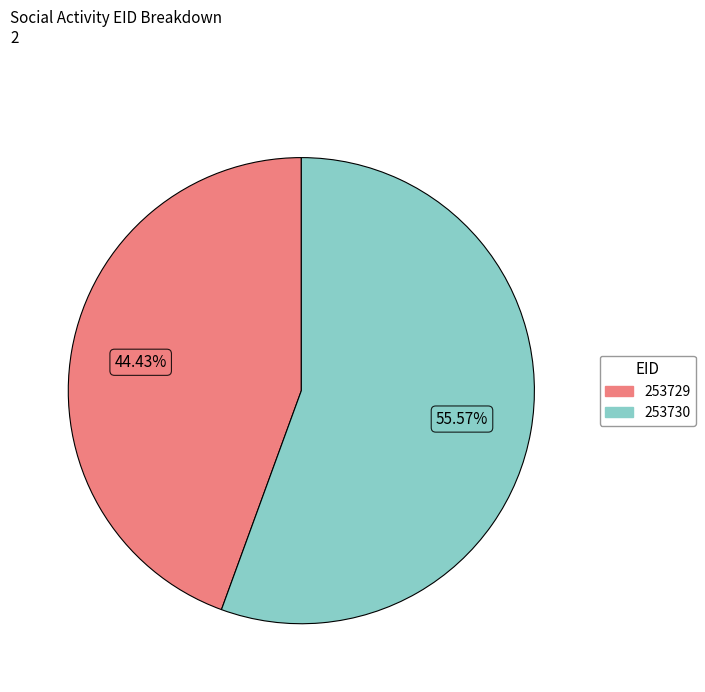

Which category has the biggest portion of the pie?

253730